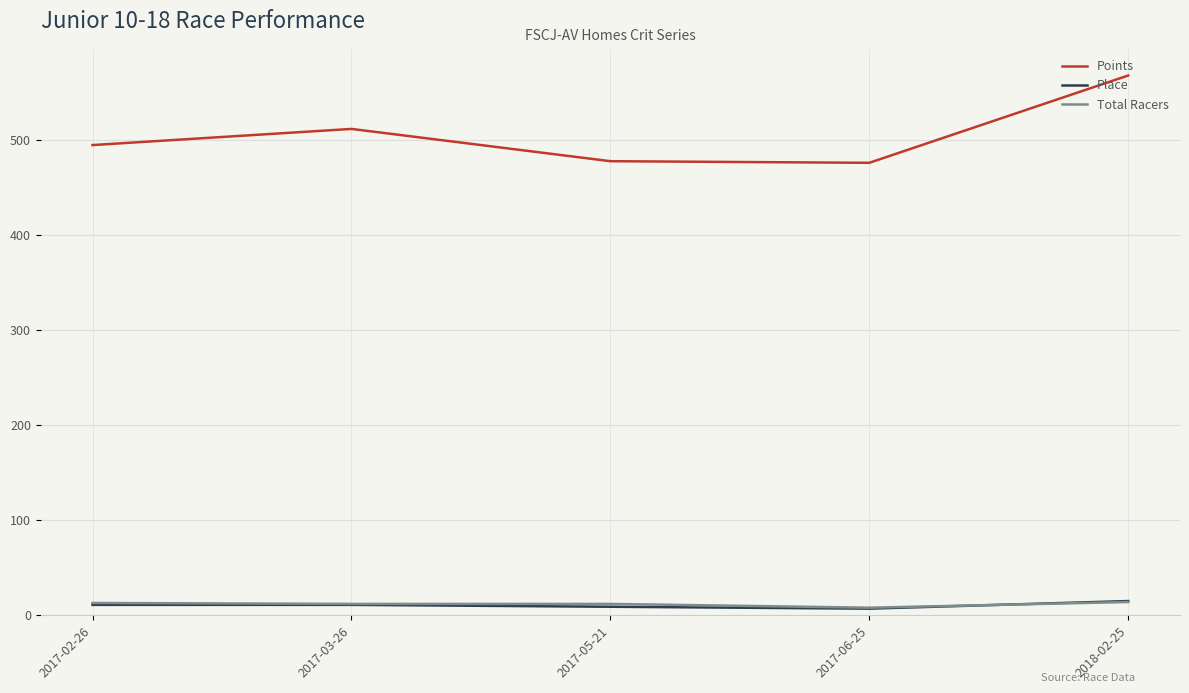

Is it true that Total Racers equals 8.0 at 2017-06-25?

True